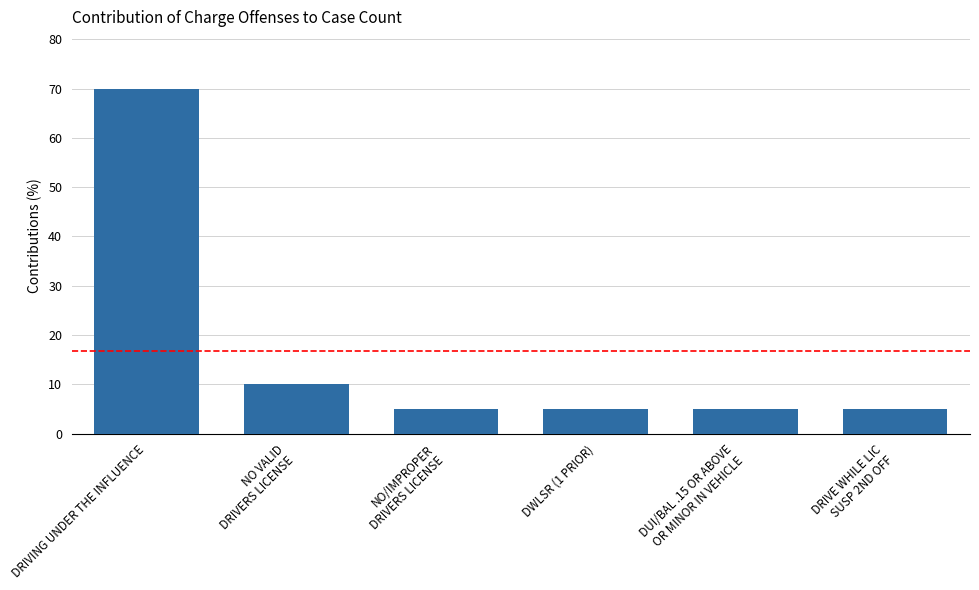

What is the change in value from DRIVING UNDER THE INFLUENCE to DWLSR (1 PRIOR)?

-65